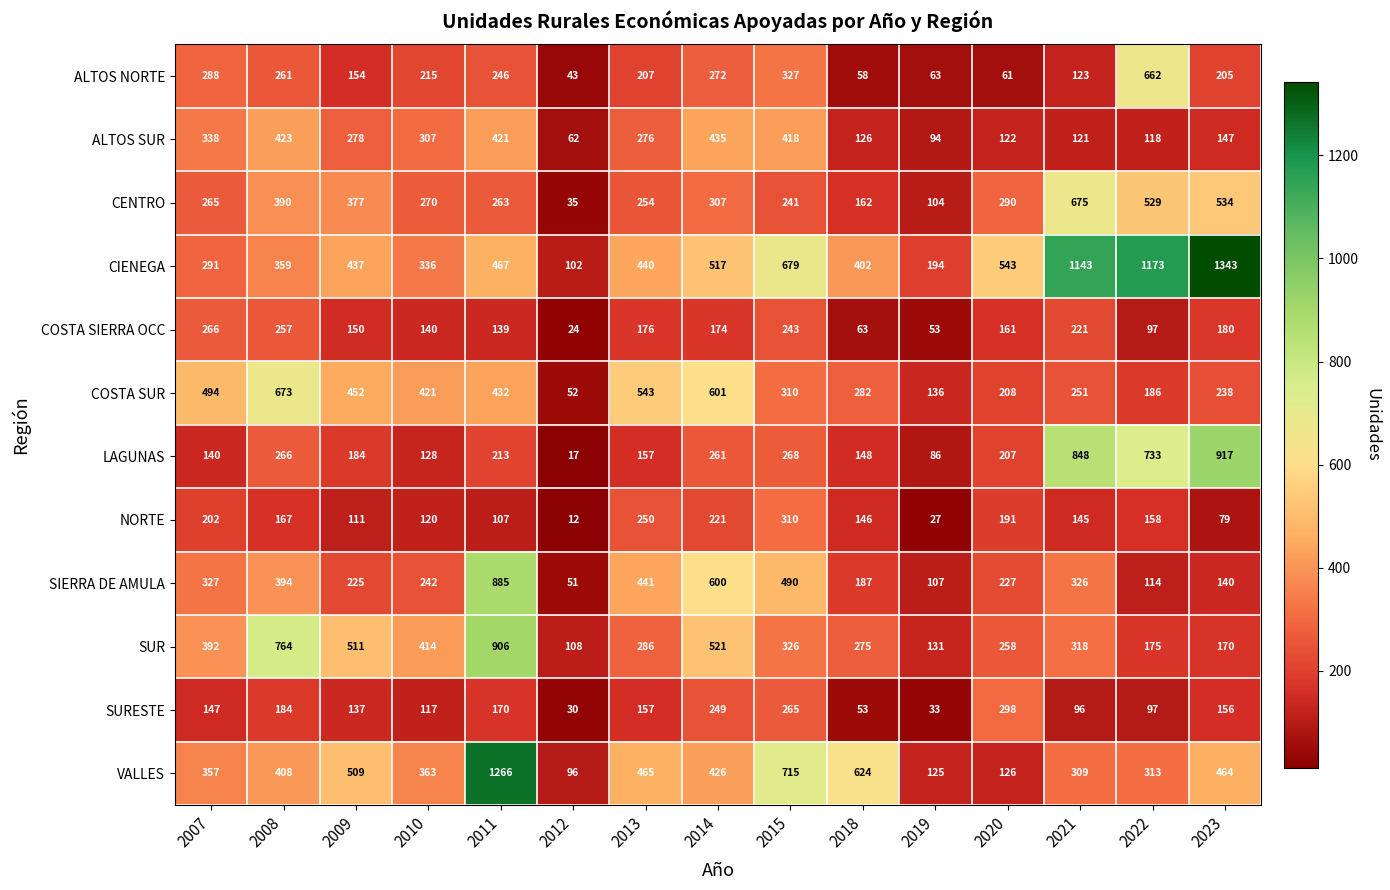

The SUR series shows 259 at 2022. True or false?

False